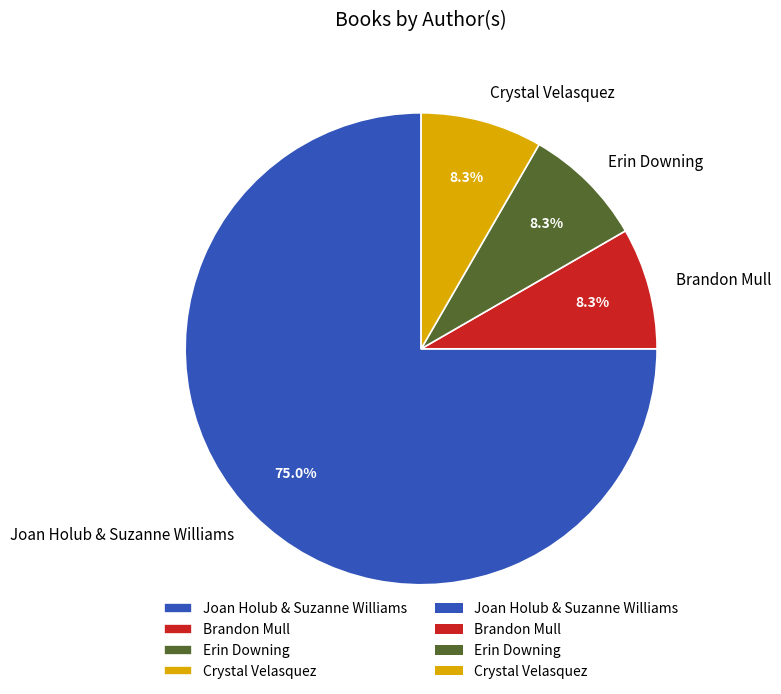

Which slice is the largest?

Joan Holub & Suzanne Williams